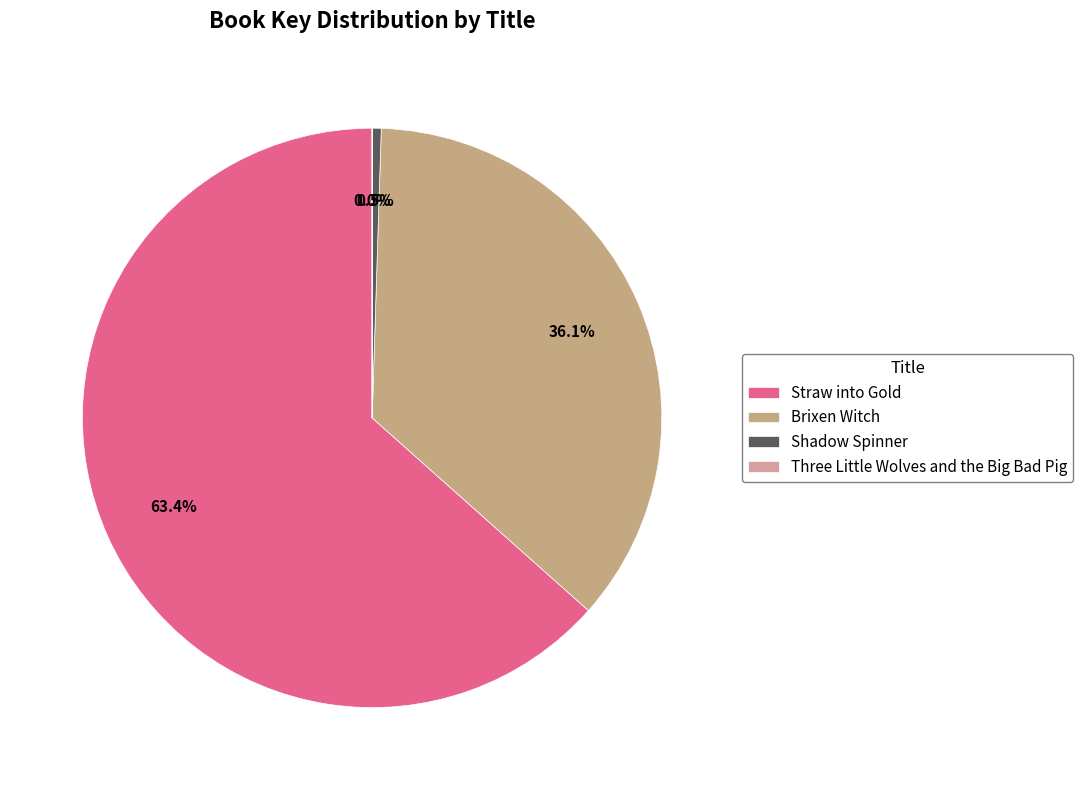

To the nearest percent, what is the combined percentage of Brixen Witch and Straw into Gold?

99%